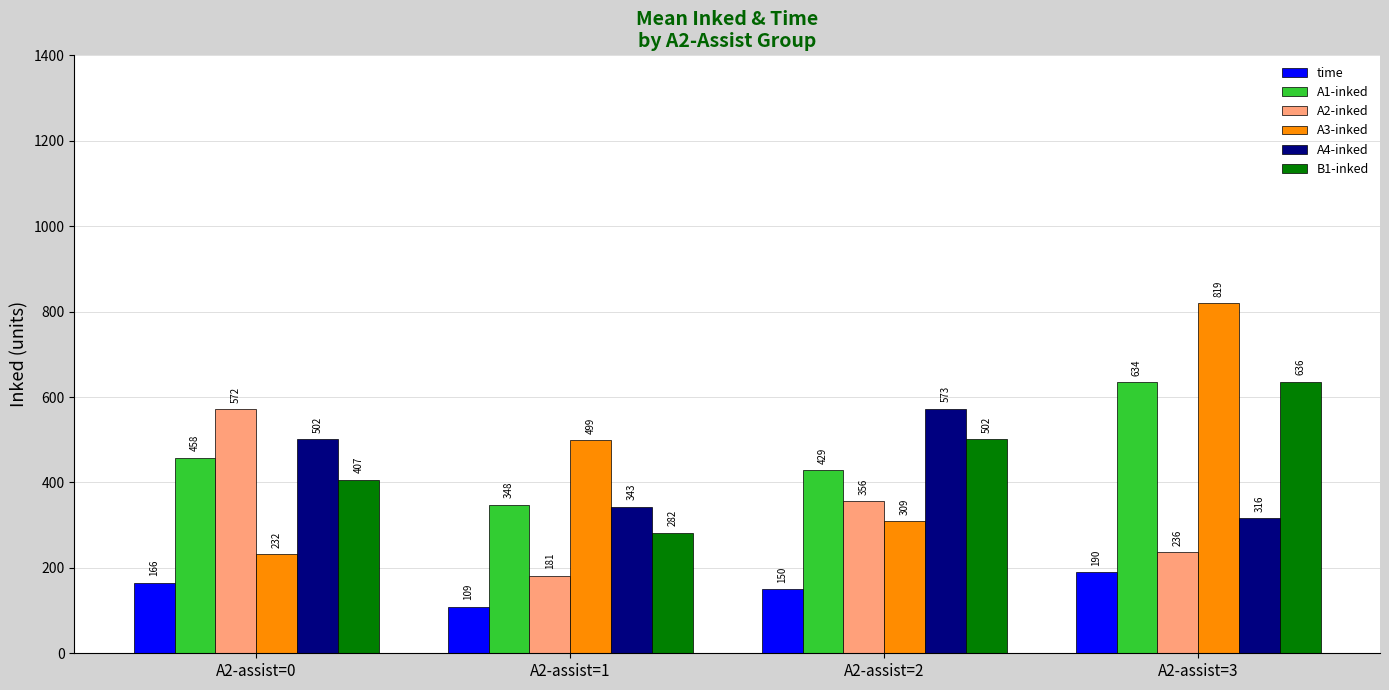

The A1-inked series shows 289.0 at A2-assist=0. True or false?

False